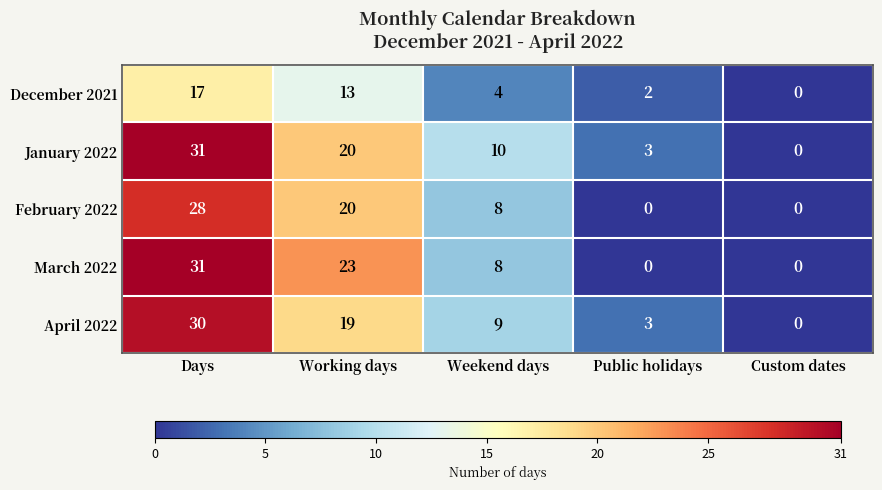

List the labels in order of April 2022 value, smallest first.

Custom dates, Public holidays, Weekend days, Working days, Days